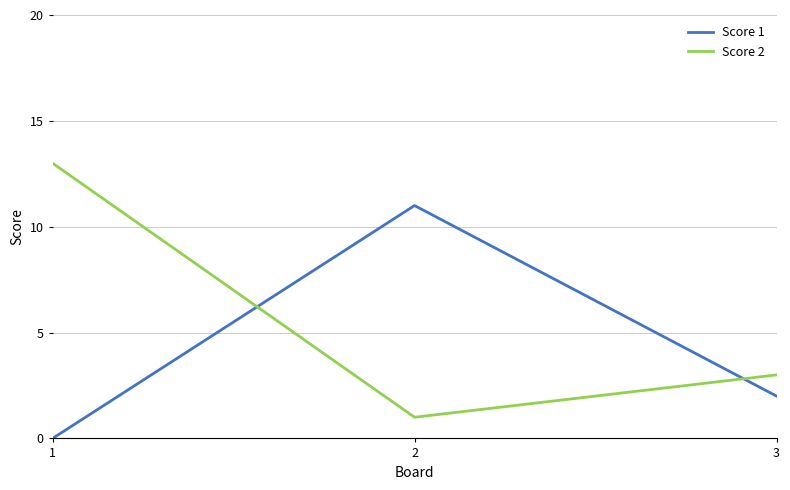

How many distinct data groups are displayed?

2